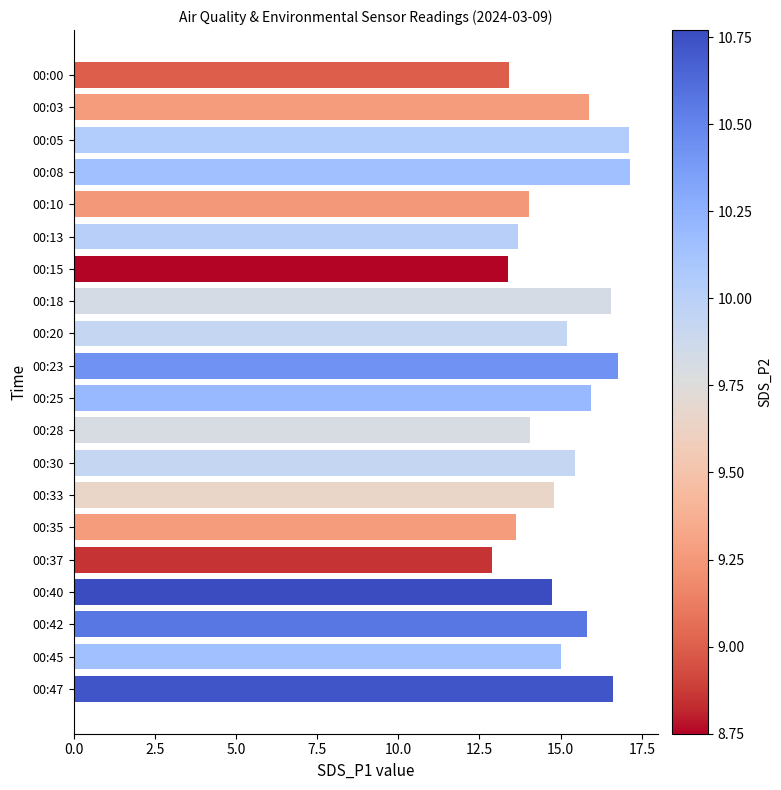

Are the bars grouped side by side (vs. stacked)?

No